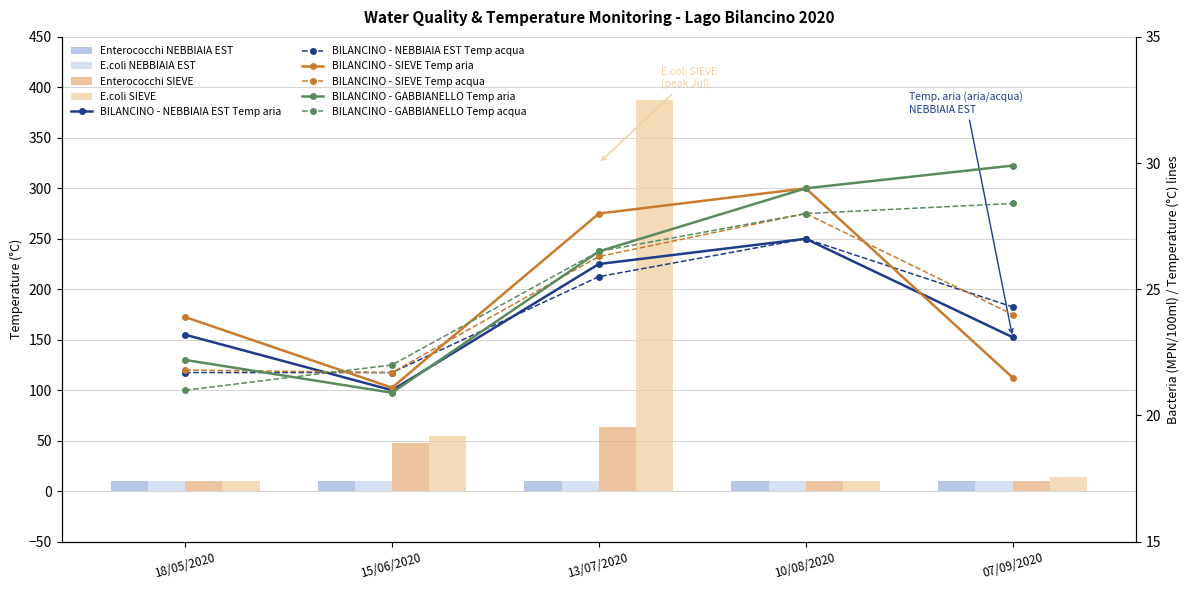

Reading right to left, extract all data points from this chart.

BILANCINO - NEBBIAIA EST Temp aria: 23.1	27.0	26.0	21.0	23.2
BILANCINO - NEBBIAIA EST Temp acqua: 24.3	27.0	25.5	21.7	21.7
BILANCINO - SIEVE Temp aria: 21.5	29.0	28.0	21.1	23.9
BILANCINO - SIEVE Temp acqua: 24.0	28.0	26.3	21.7	21.8
BILANCINO - GABBIANELLO Temp aria: 29.9	29.0	26.5	20.9	22.2
BILANCINO - GABBIANELLO Temp acqua: 28.4	28.0	26.5	22.0	21.0